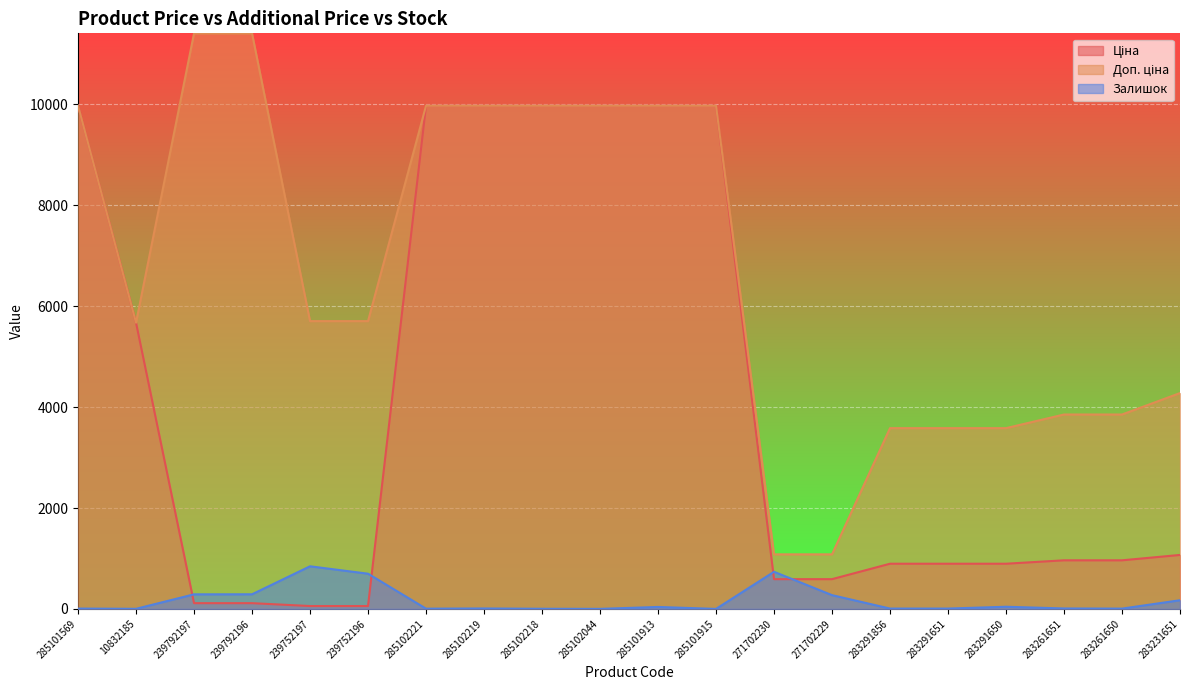

Reading right to left, transcribe all the data shown in this chart.

Ціна: 1069.8	963.5	963.5	895.9	895.9	895.9	589.9	589.9	9975.0	9975.0	9975.0	9975.0	9975.0	9975.0	57.0	57.0	114.1	114.1	5673.8	9975.0
Доп. ціна: 4279.1	3854.0	3854.0	3583.6	3583.6	3583.6	1081.7	1081.7	9975.0	9975.0	9975.0	9975.0	9975.0	9975.0	5705.0	5705.0	11410.0	11410.0	5673.8	9975.0
Залишок: 172.0	6.0	9.0	43.0	7.0	7.0	273.0	736.0	0.0	39.0	1.0	3.0	9.0	5.0	698.0	845.0	290.0	289.0	2.0	7.0